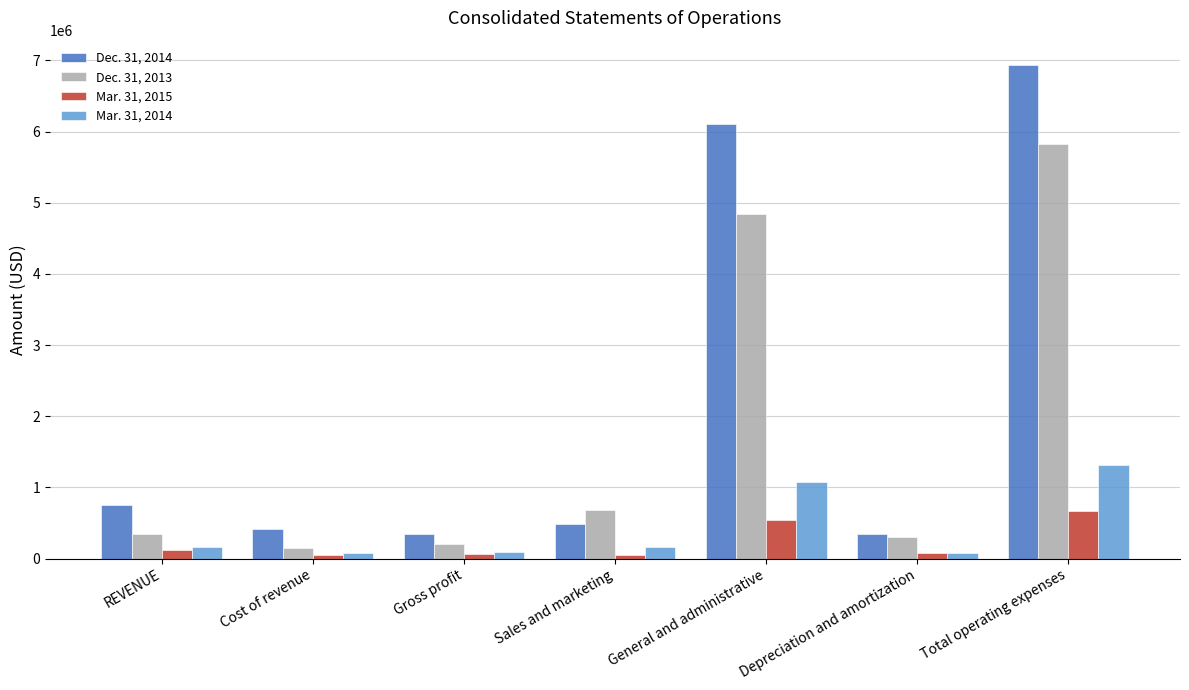

The Dec. 31, 2014 series shows 347664 at Gross profit. True or false?

True